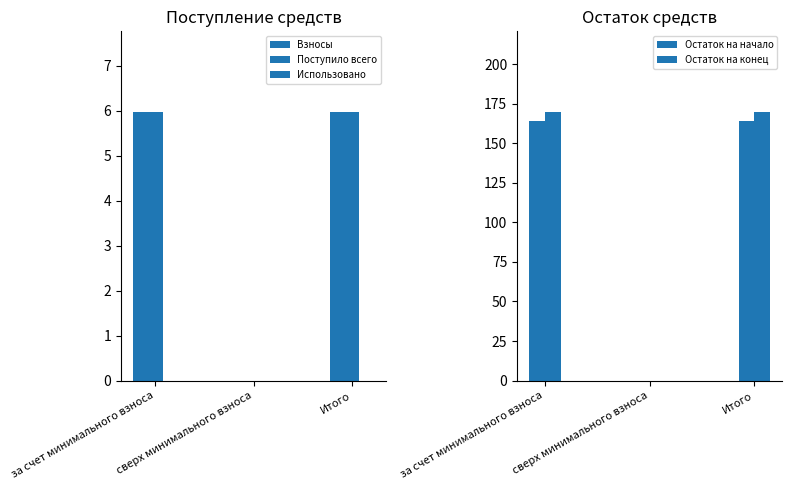

Which series has the widest spread of values?

Остаток на конец